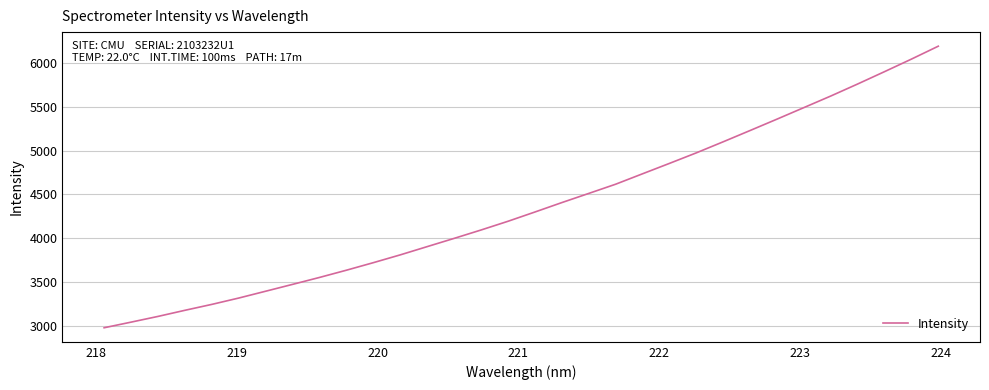

How many lines are shown in the chart?

1